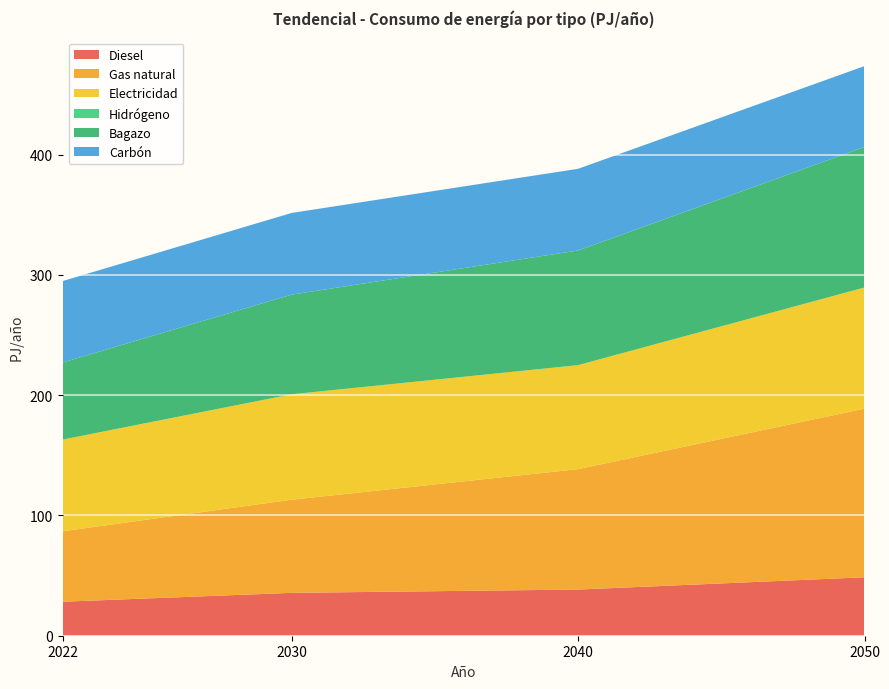

Reading left to right, what are all the values shown in this chart?

Diesel: 2022=28.3	2030=35.6	2040=38.4	2050=48.6
Gas natural: 2022=58.6	2030=77.4	2040=100.1	2050=140.2
Electricidad: 2022=76.2	2030=87.7	2040=86.5	2050=100.7
Hidrógeno: 2022=0.0	2030=0.0	2040=0.0	2050=0.0
Bagazo: 2022=64.1	2030=82.9	2040=95.3	2050=116.9
Carbón: 2022=67.7	2030=67.9	2040=67.9	2050=67.2